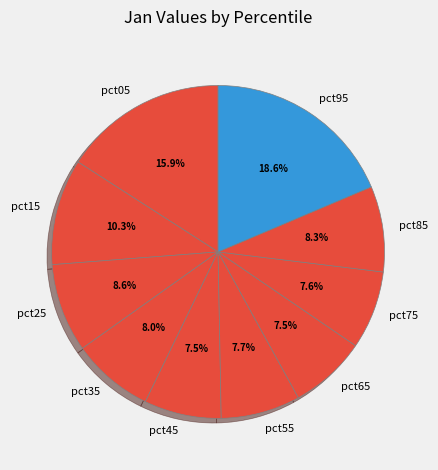

Does any single category account for the majority?

No